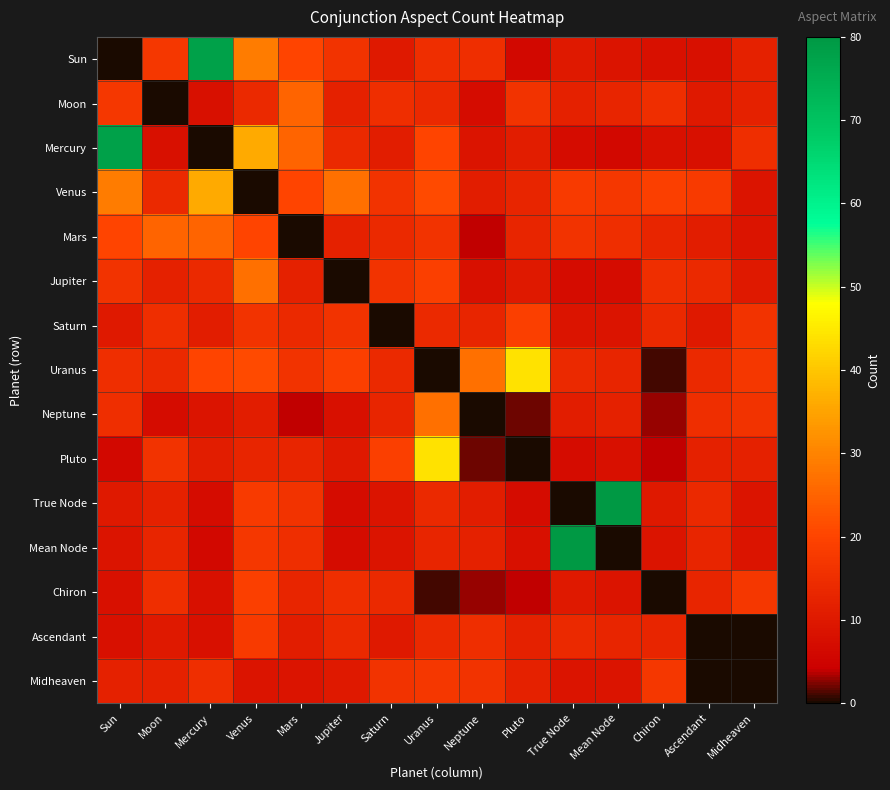

At which category does the chart reach its peak across all series?

Mean Node